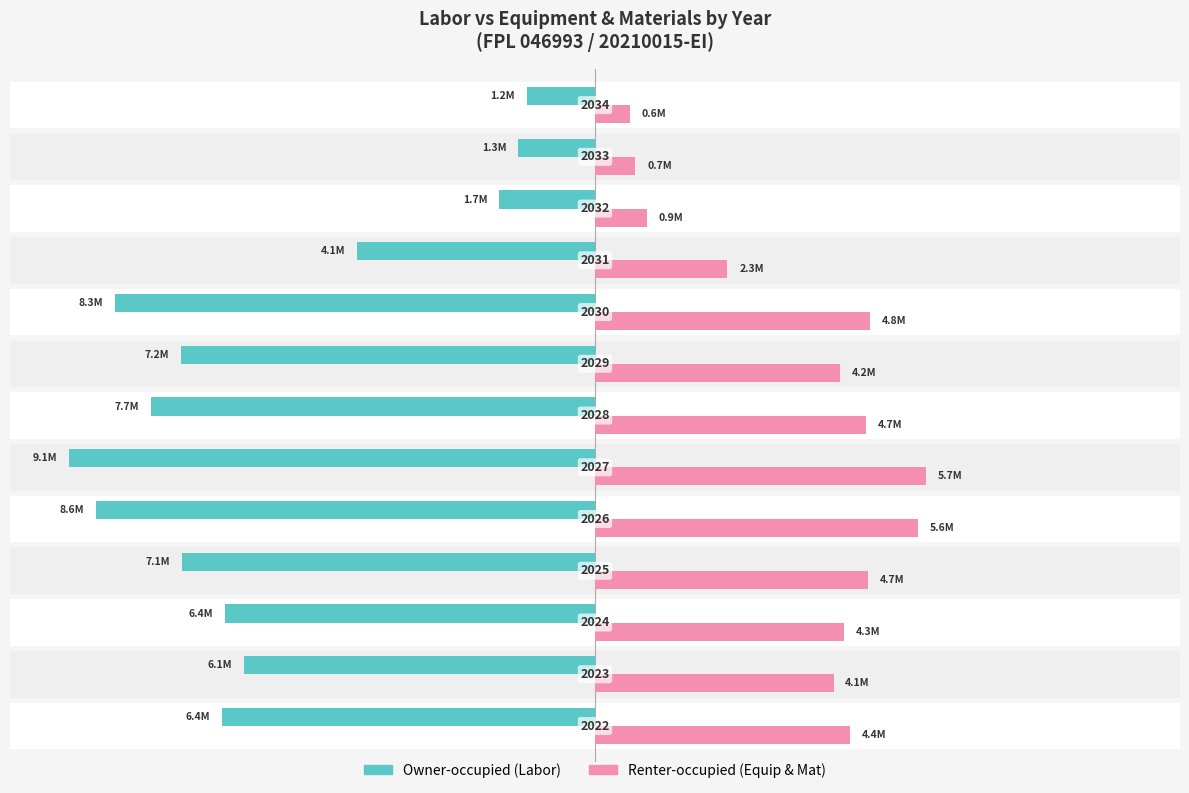

Are the bars grouped side by side (vs. stacked)?

Yes